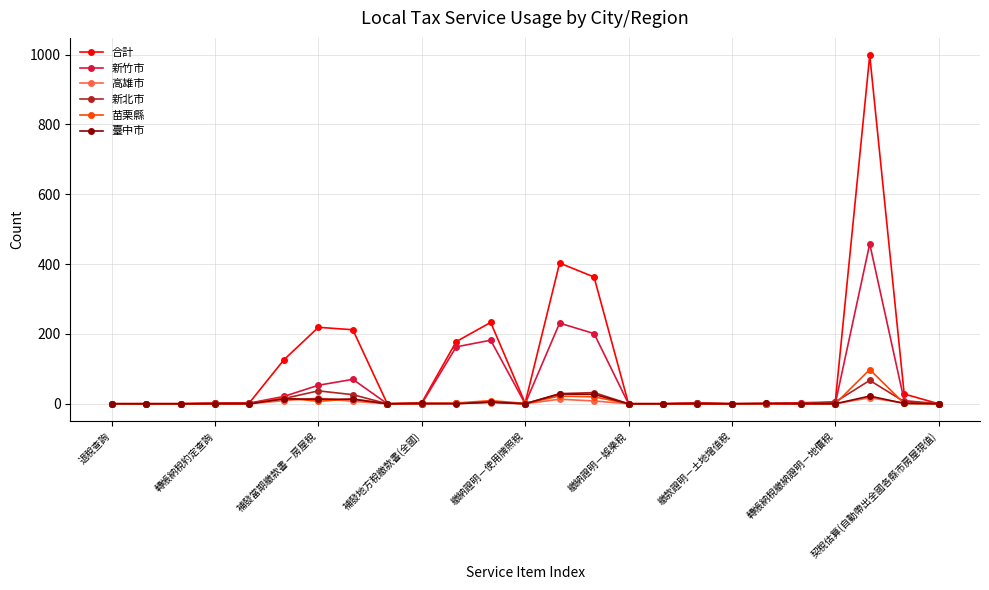

True or false: 臺中市 has more than 0 interior local peaks.

True